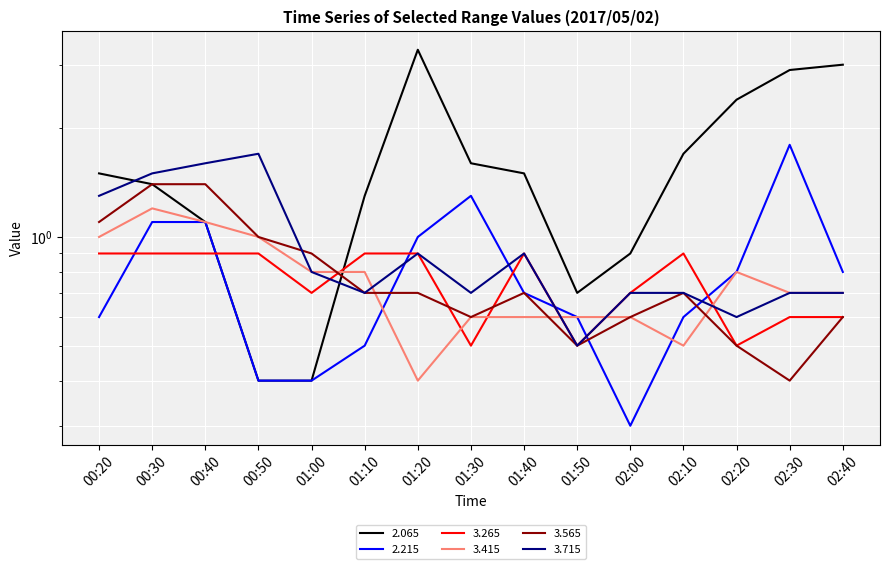

Reading left to right, transcribe all the data shown in this chart.

2.065: 00:20=1.5	00:30=1.4	00:40=1.1	00:50=0.4	01:00=0.4	01:10=1.3	01:20=3.3	01:30=1.6	01:40=1.5	01:50=0.7	02:00=0.9	02:10=1.7	02:20=2.4	02:30=2.9	02:40=3.0
2.215: 00:20=0.6	00:30=1.1	00:40=1.1	00:50=0.4	01:00=0.4	01:10=0.5	01:20=1.0	01:30=1.3	01:40=0.7	01:50=0.6	02:00=0.3	02:10=0.6	02:20=0.8	02:30=1.8	02:40=0.8
3.265: 00:20=0.9	00:30=0.9	00:40=0.9	00:50=0.9	01:00=0.7	01:10=0.9	01:20=0.9	01:30=0.5	01:40=0.9	01:50=0.5	02:00=0.7	02:10=0.9	02:20=0.5	02:30=0.6	02:40=0.6
3.415: 00:20=1.0	00:30=1.2	00:40=1.1	00:50=1.0	01:00=0.8	01:10=0.8	01:20=0.4	01:30=0.6	01:40=0.6	01:50=0.6	02:00=0.6	02:10=0.5	02:20=0.8	02:30=0.7	02:40=0.7
3.565: 00:20=1.1	00:30=1.4	00:40=1.4	00:50=1.0	01:00=0.9	01:10=0.7	01:20=0.7	01:30=0.6	01:40=0.7	01:50=0.5	02:00=0.6	02:10=0.7	02:20=0.5	02:30=0.4	02:40=0.6
3.715: 00:20=1.3	00:30=1.5	00:40=1.6	00:50=1.7	01:00=0.8	01:10=0.7	01:20=0.9	01:30=0.7	01:40=0.9	01:50=0.5	02:00=0.7	02:10=0.7	02:20=0.6	02:30=0.7	02:40=0.7